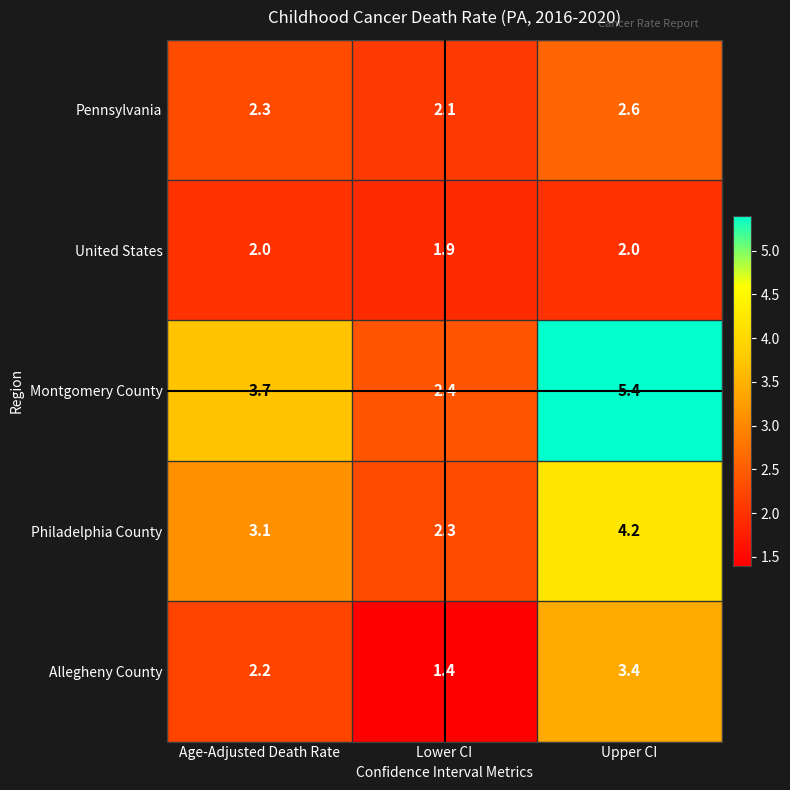

The Pennsylvania series shows 2.6 at Upper CI. True or false?

True